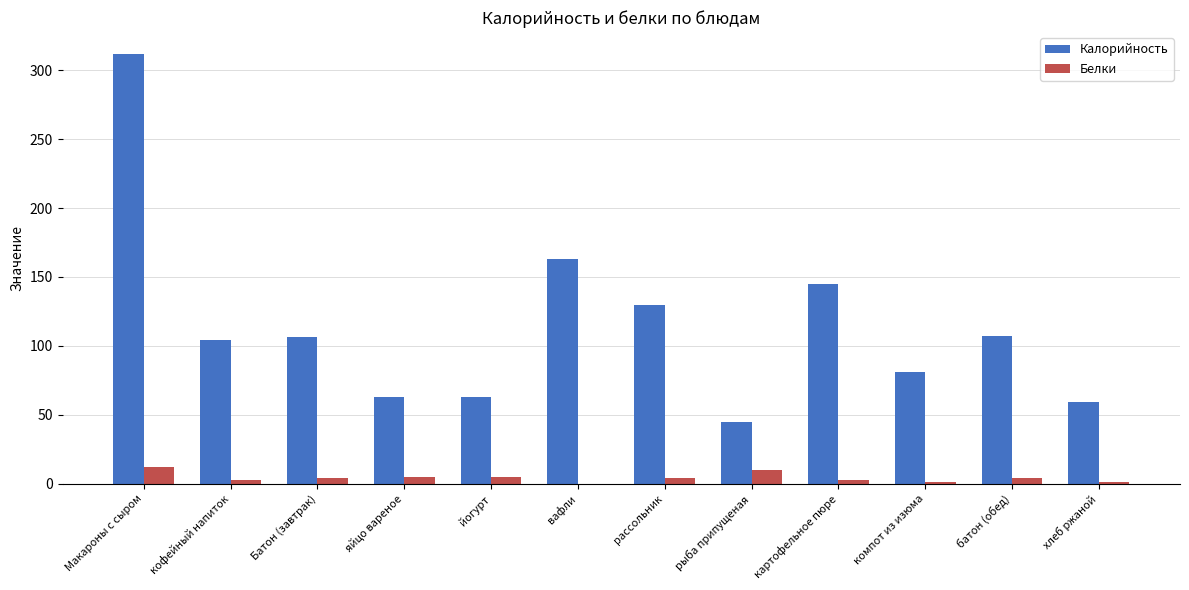

Count the number of data series in this chart.

2